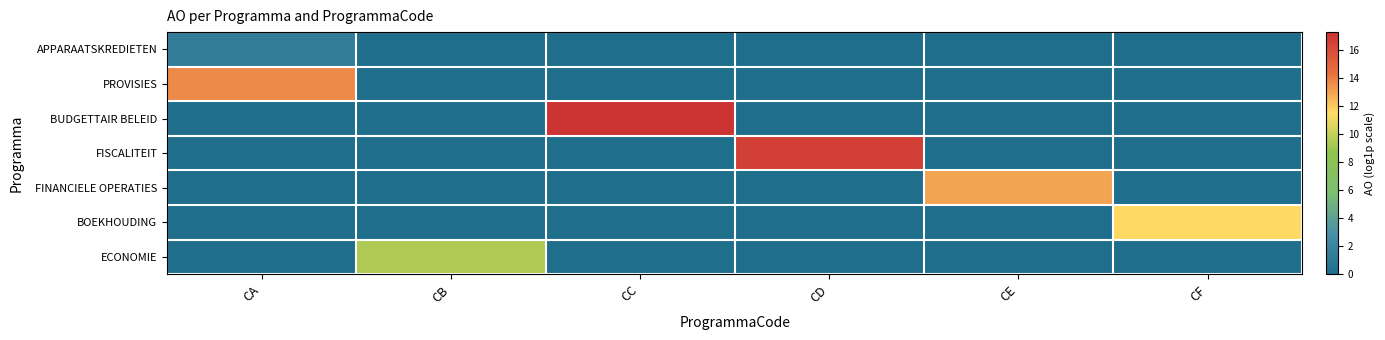

Which series changed the most between CB and CF?

BOEKHOUDING